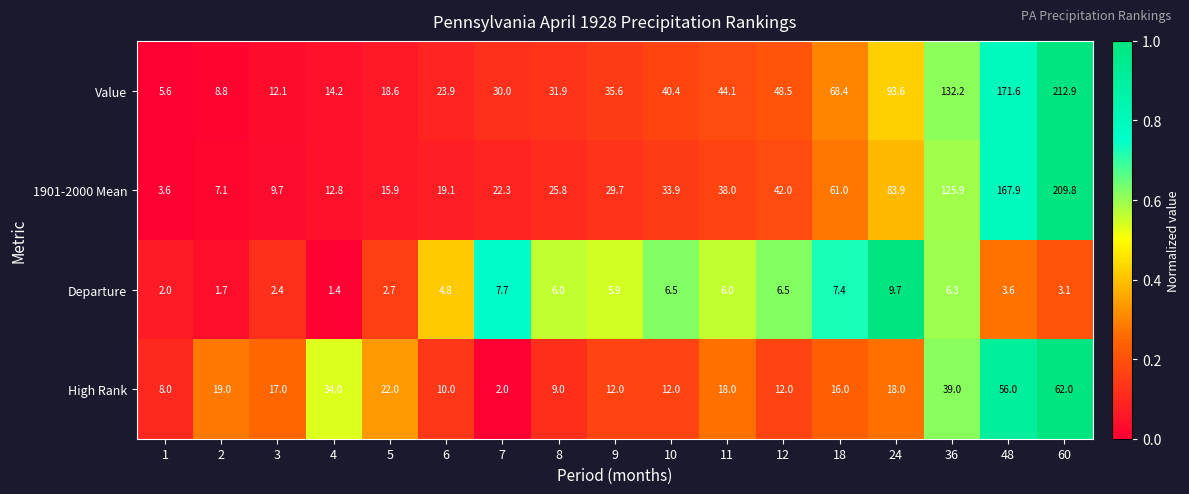

Which category has the highest value across all series?

60